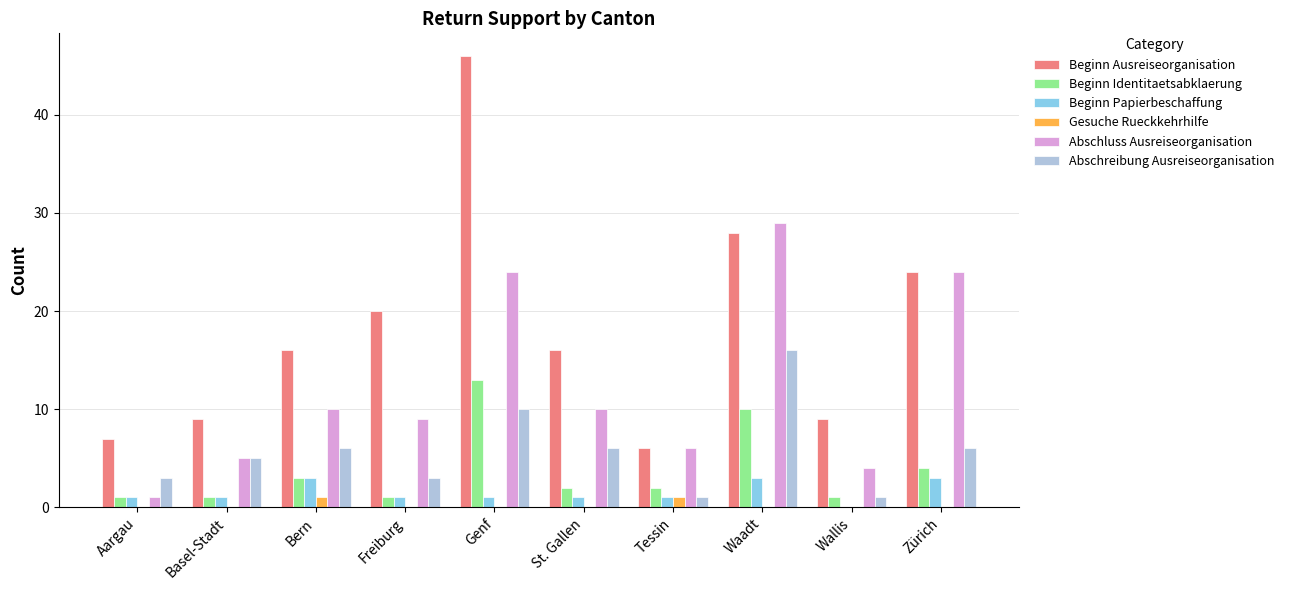

What is the total value across all series at Tessin?

17